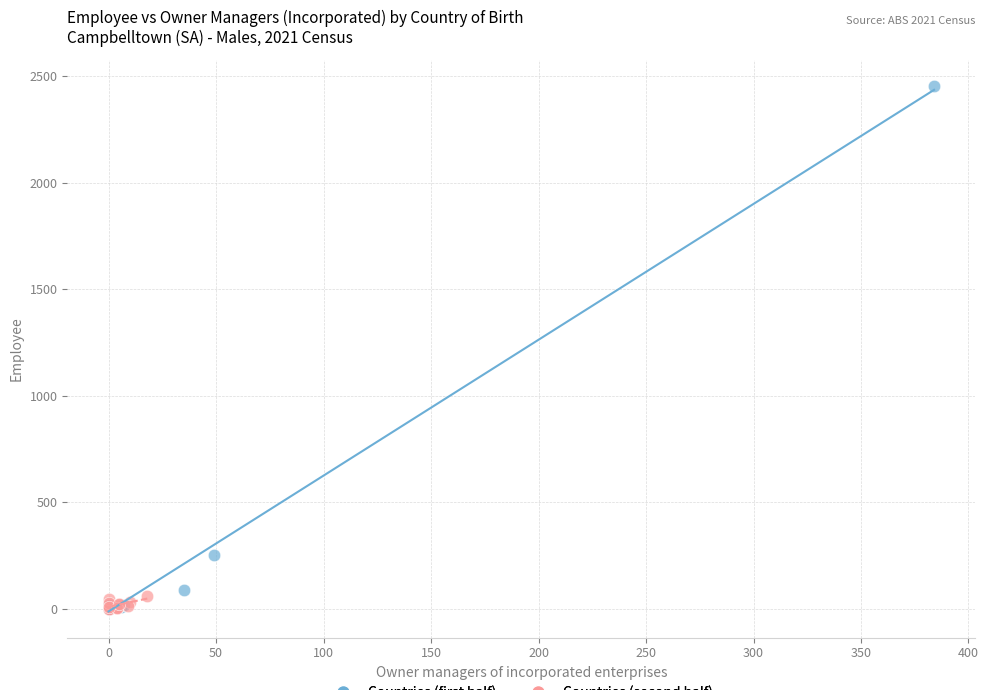

Which series has the largest Y range (max minus min)?

Countries (first half)